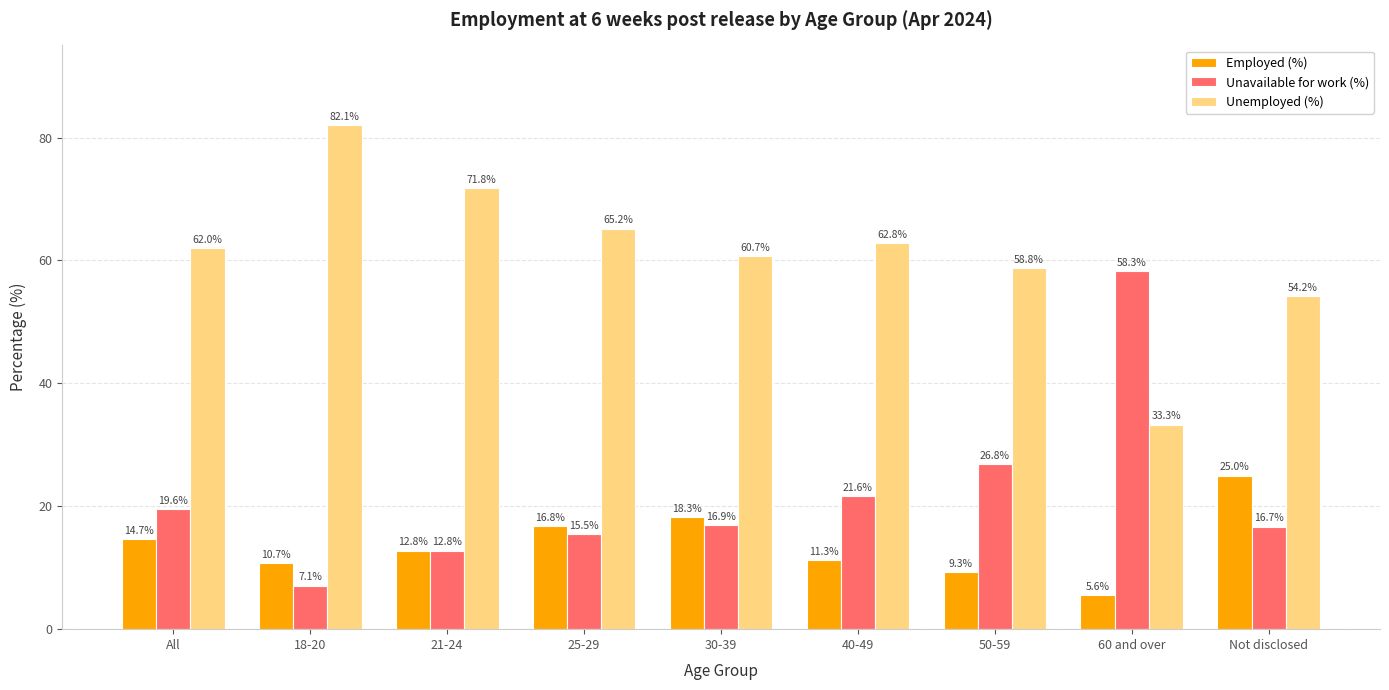

Is the value of Unavailable for work (%) at 18-20 greater than the value of Employed (%) at 60 and over?

Yes